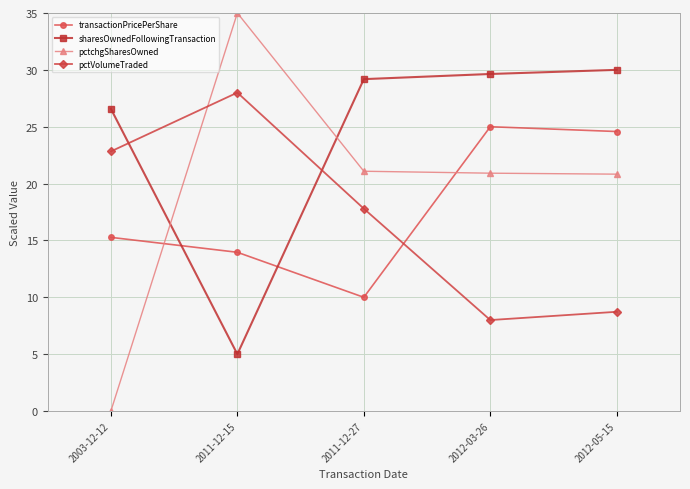

After their last crossing, which series has the higher values: transactionPricePerShare or pctchgSharesOwned?

transactionPricePerShare